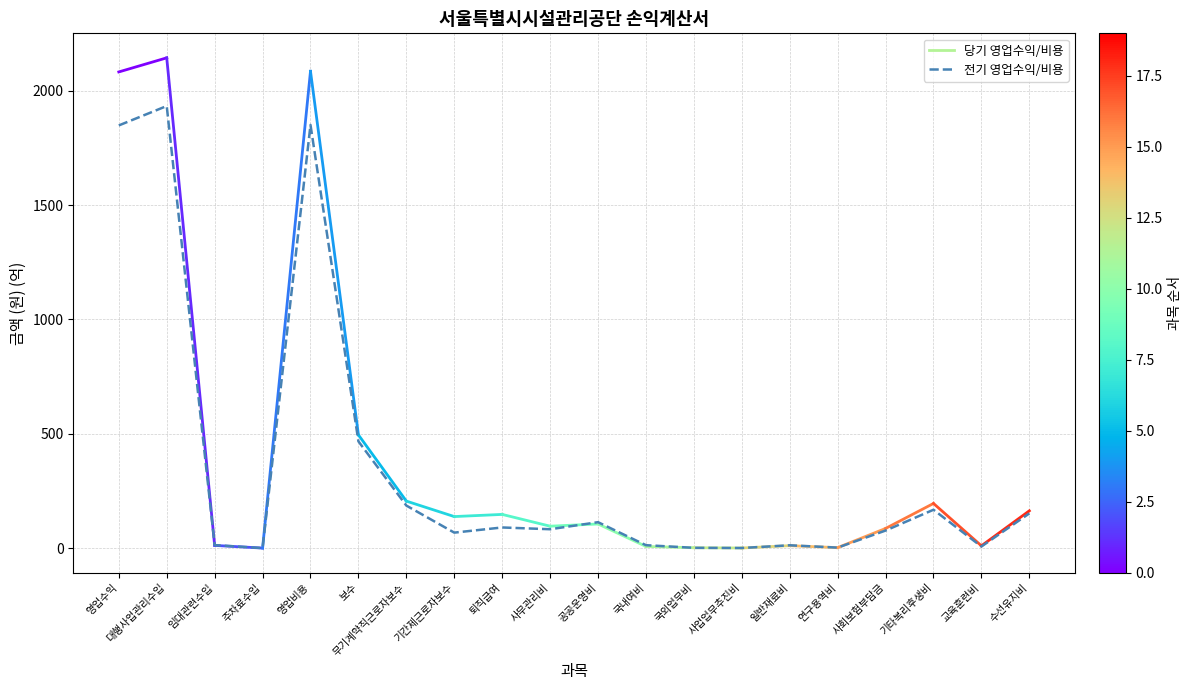

What is the maximum value shown in the chart?

1933.3